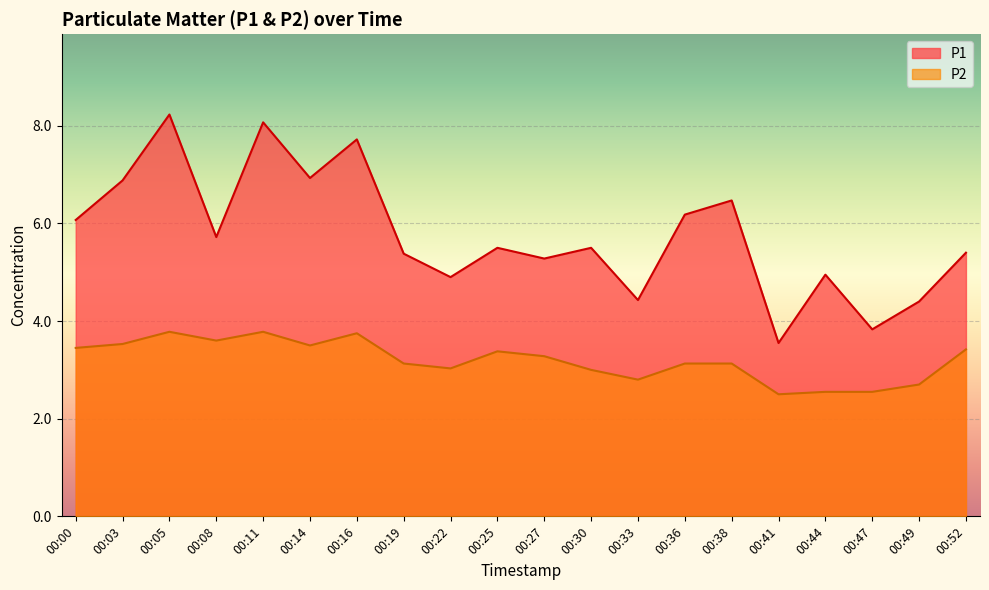

What is the average value of the P1 series?

5.8